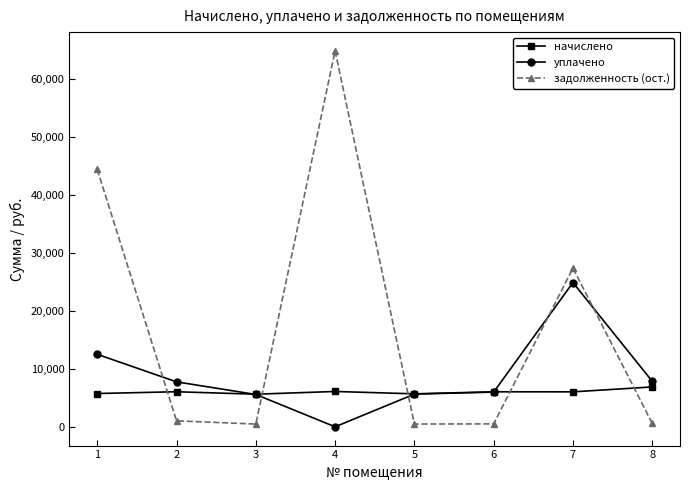

Is the value of уплачено at 7 greater than the value of начислено at 1?

Yes